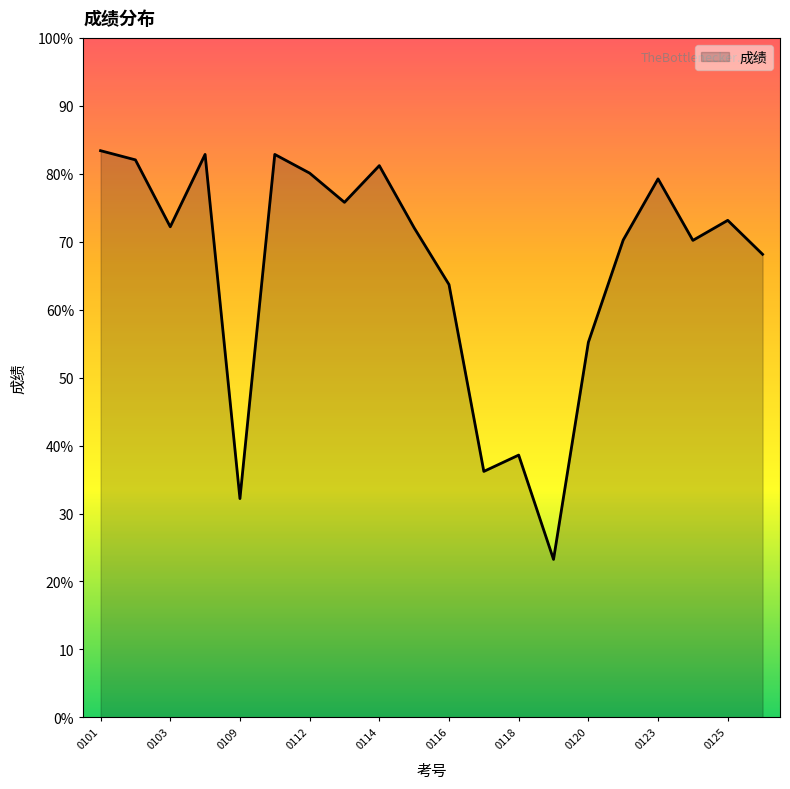

Does the chart have visible grid lines?

No